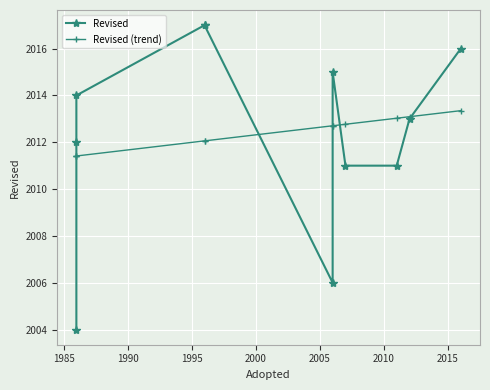

Does the chart display data point markers on the line(s)?

Yes